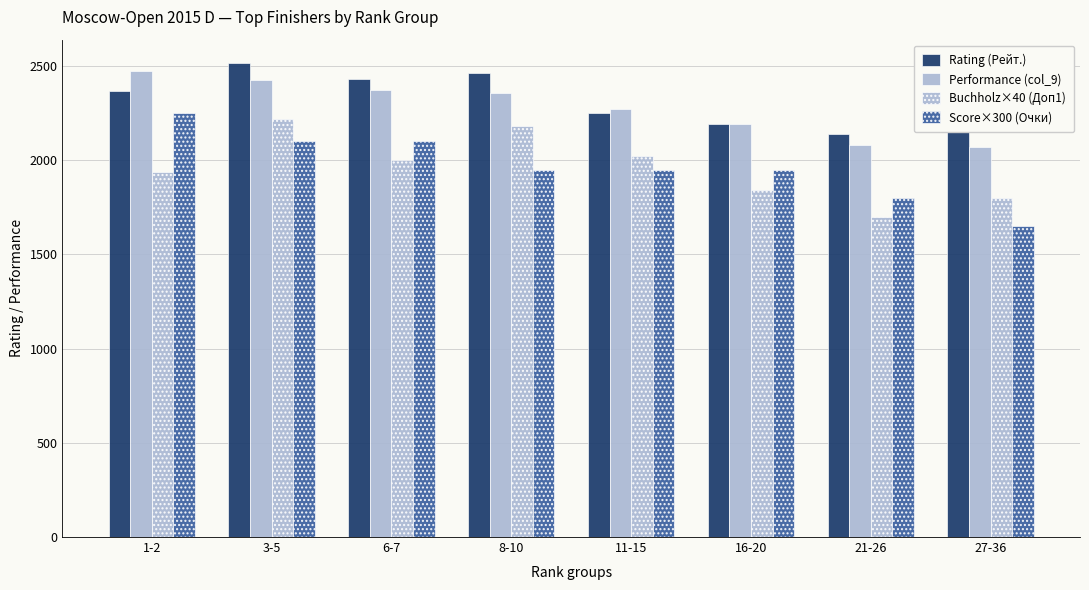

Which series has the largest range (max minus min)?

Score×300 (Очки)